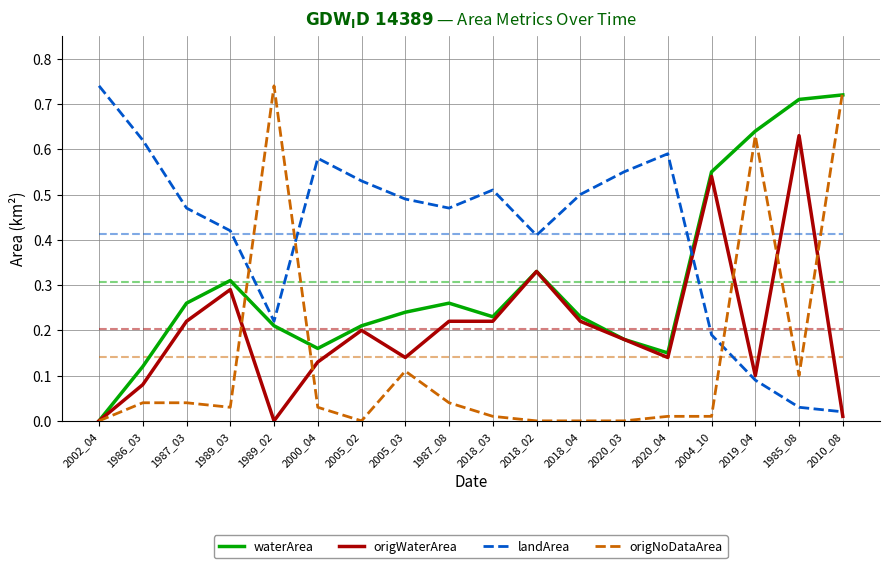

What is the difference between the second highest and minimum values in the origWaterArea series?

0.5